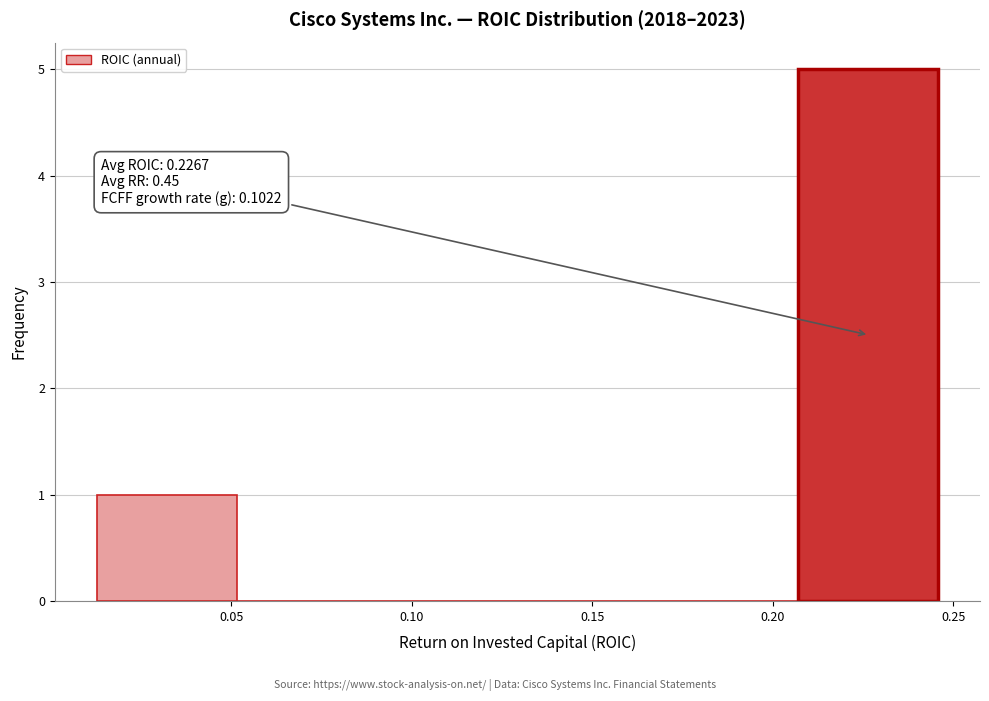

Over which range of the x-axis is the bar tallest?

0.205 to 0.245